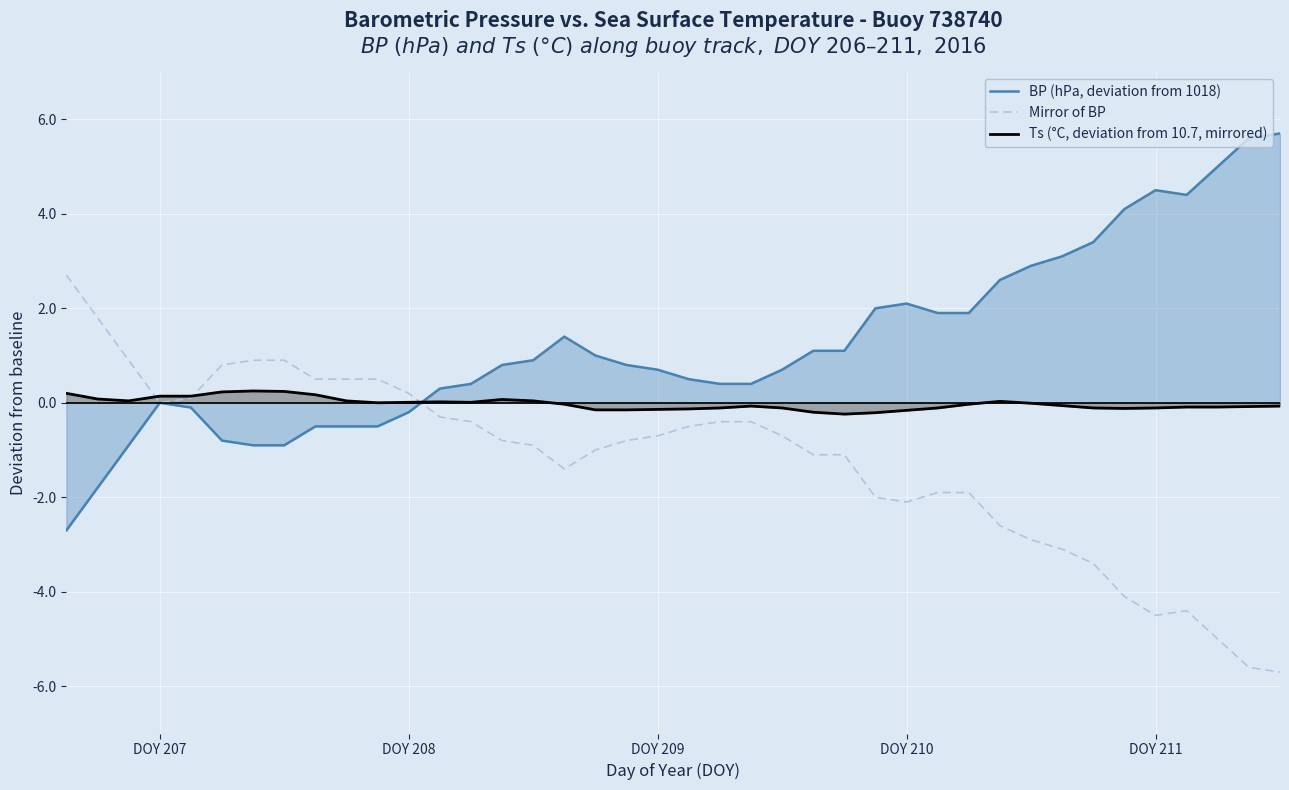

Reading left to right, list all the values displayed in this chart.

BP (hPa, deviation from 1018): -2.7	-1.8	-0.9	0.0	-0.1	-0.8	-0.9	-0.9	-0.5	-0.5	-0.5	-0.2	0.3	0.4	0.8	0.9	1.4	1.0	0.8	0.7	0.5	0.4	0.4	0.7	1.1	1.1	2.0	2.1	1.9	1.9	2.6	2.9	3.1	3.4	4.1	4.5	4.4	5.0	5.6	5.7
Mirror of BP: 2.7	1.8	0.9	-0.0	0.1	0.8	0.9	0.9	0.5	0.5	0.5	0.2	-0.3	-0.4	-0.8	-0.9	-1.4	-1.0	-0.8	-0.7	-0.5	-0.4	-0.4	-0.7	-1.1	-1.1	-2.0	-2.1	-1.9	-1.9	-2.6	-2.9	-3.1	-3.4	-4.1	-4.5	-4.4	-5.0	-5.6	-5.7
Ts (°C, deviation from 10.7, mirrored): 0.2	0.1	0.0	0.1	0.1	0.2	0.2	0.2	0.2	0.0	-0.0	0.0	0.0	0.0	0.1	0.0	-0.0	-0.2	-0.2	-0.1	-0.1	-0.1	-0.1	-0.1	-0.2	-0.2	-0.2	-0.2	-0.1	-0.0	0.0	-0.0	-0.1	-0.1	-0.1	-0.1	-0.1	-0.1	-0.1	-0.1